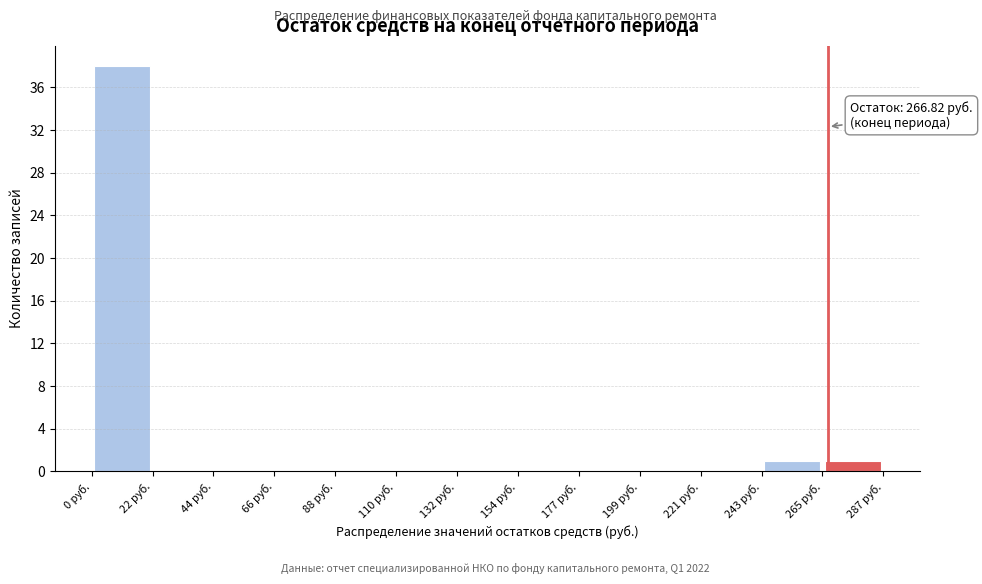

Over which range of the x-axis is the bar tallest?

0 to 20